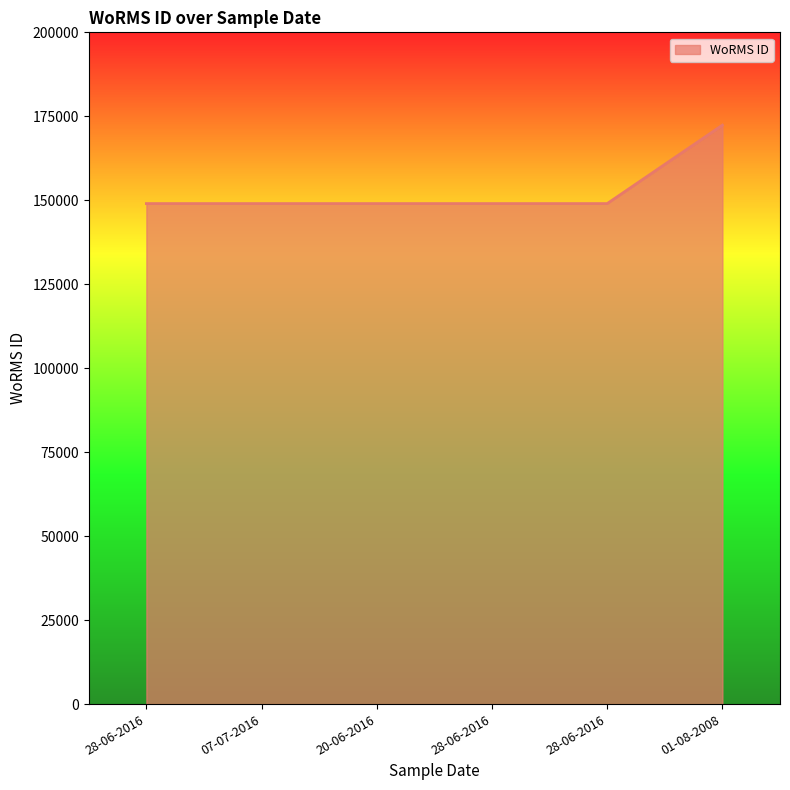

Reading left to right, transcribe all the data shown in this chart.

149015	149015	149015	149015	149015	172375